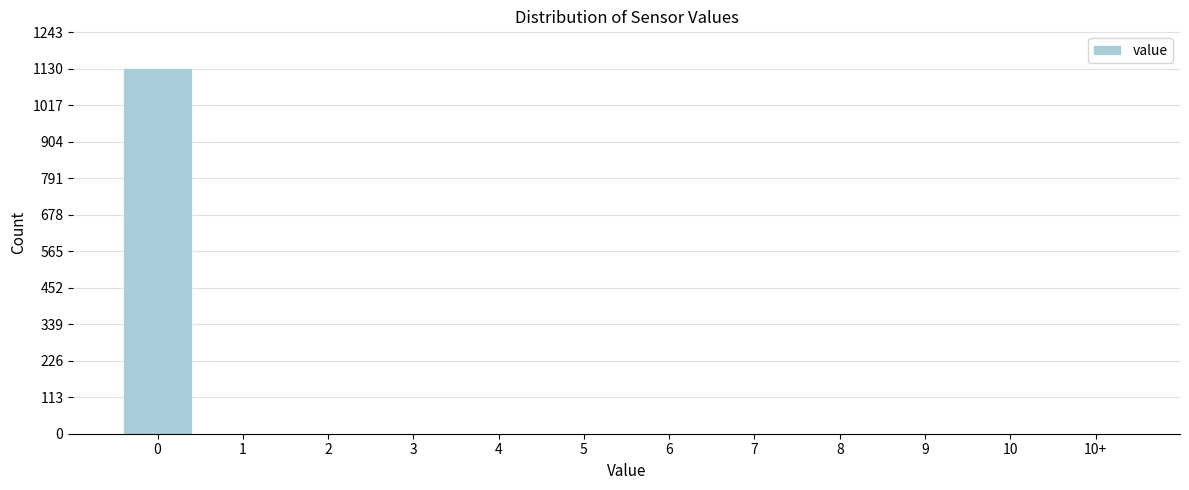

Reading left to right, what are all the values shown in this chart?

0=1133	1=0	2=0	3=0	4=0	5=0	6=0	7=0	8=0	9=0	10=0	10+=0